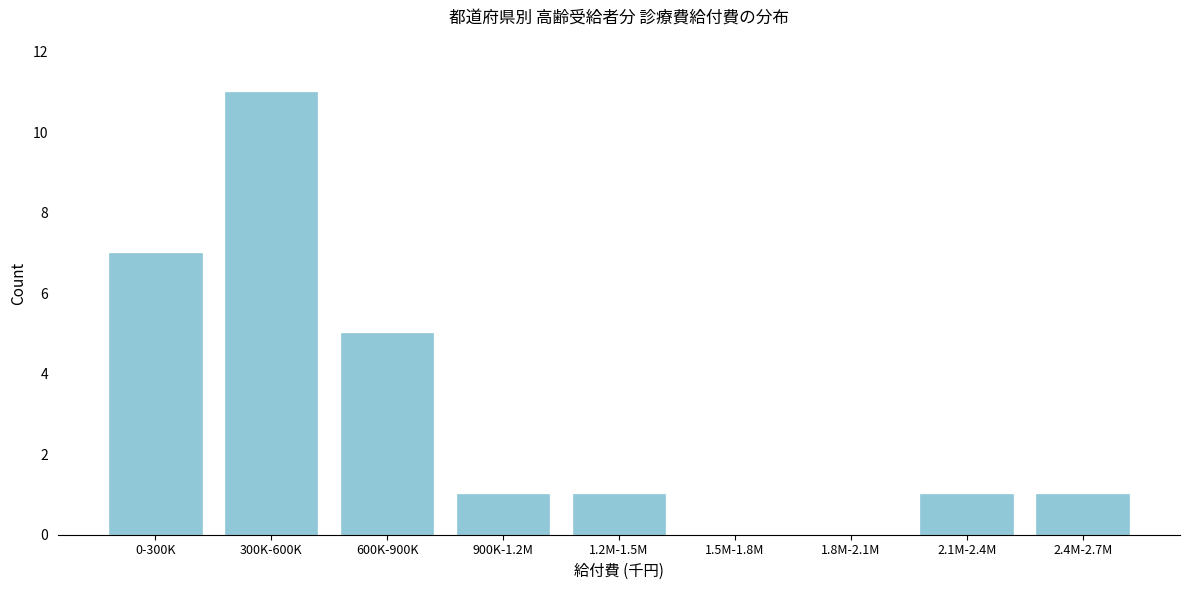

Reading left to right, extract all data points from this chart.

0-300K=7	300K-600K=11	600K-900K=5	900K-1.2M=1	1.2M-1.5M=1	1.5M-1.8M=0	1.8M-2.1M=0	2.1M-2.4M=1	2.4M-2.7M=1